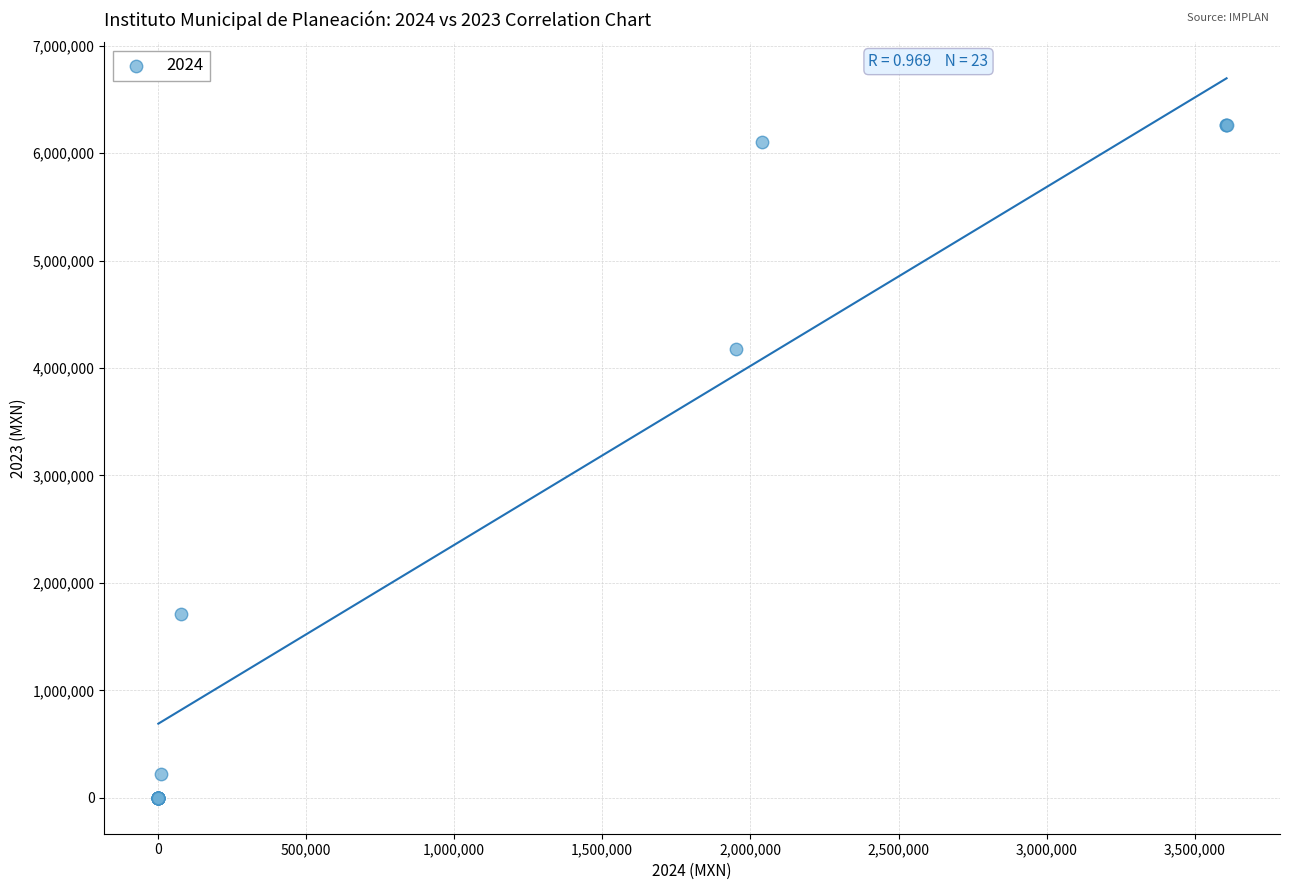

What Y value in the scatter plot is closest to 3132711?

4176588.5